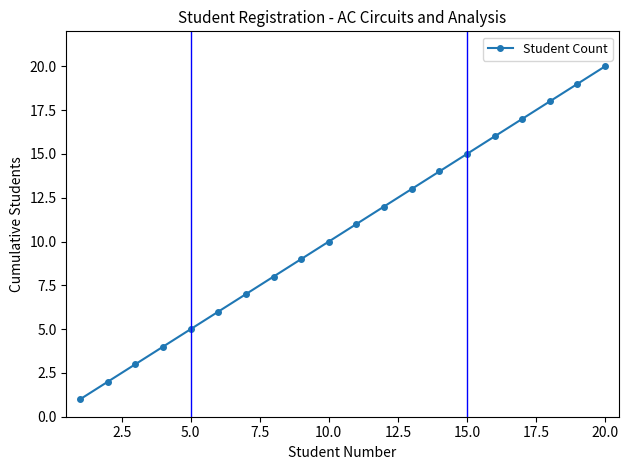

True or false: there are more than 2 points higher than both neighbors.

False